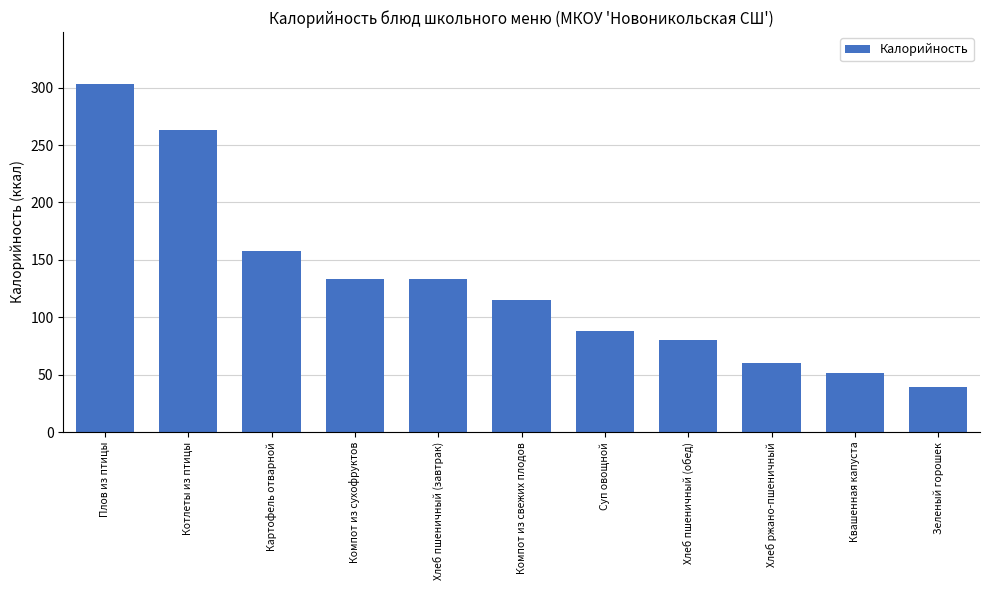

At which label does the data first exceed 115?

Плов из птицы